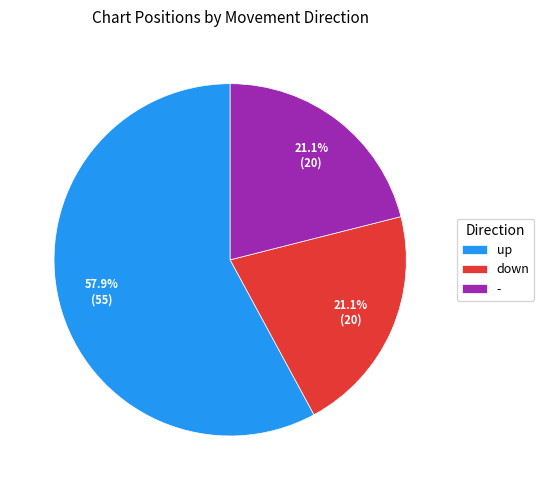

What is the largest slice in the pie chart?

up